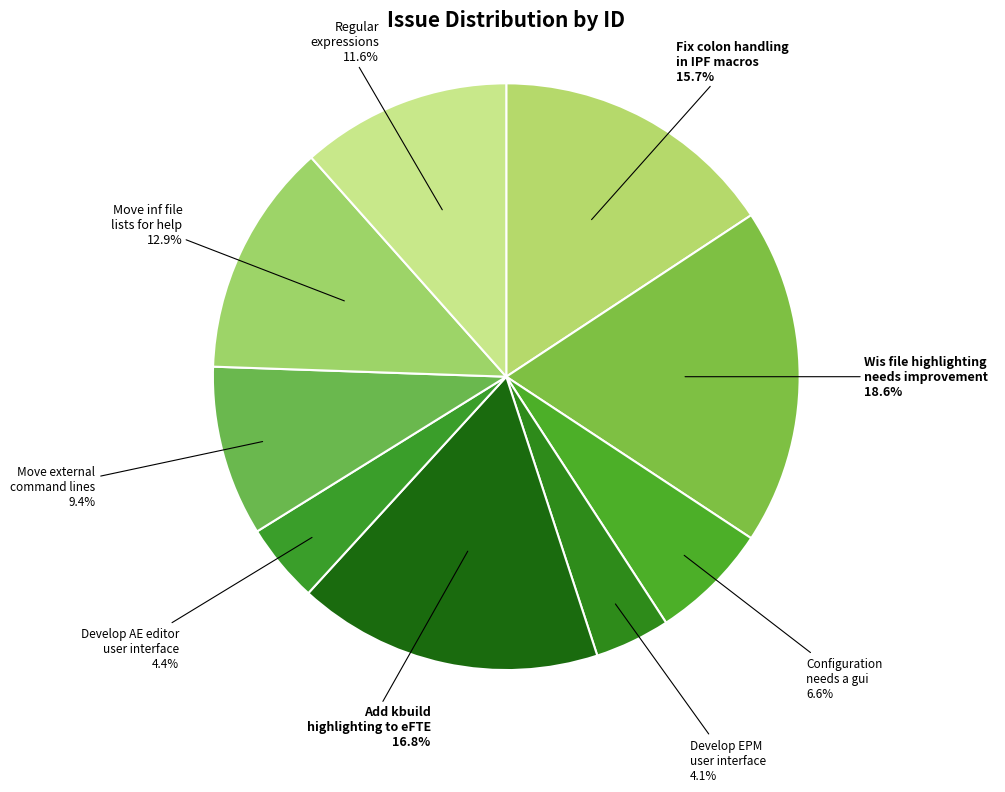

To the nearest percent, what is the difference between the largest and smallest slice percentages?

14%